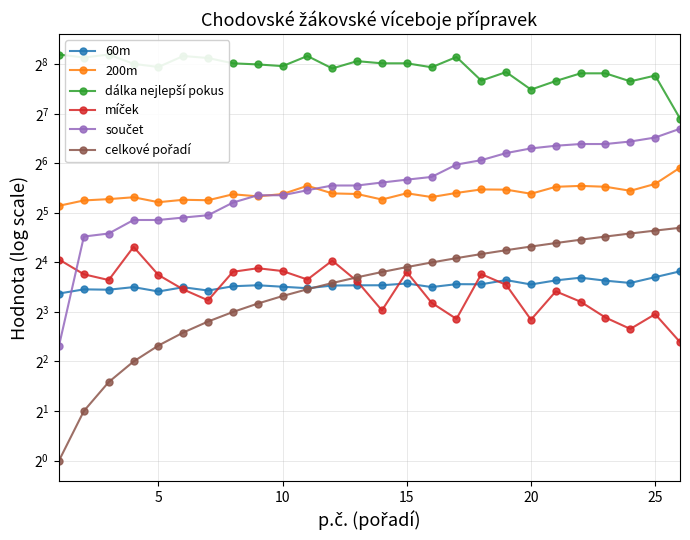

What is the minimum value for dálka nejlepší pokus?

120.0